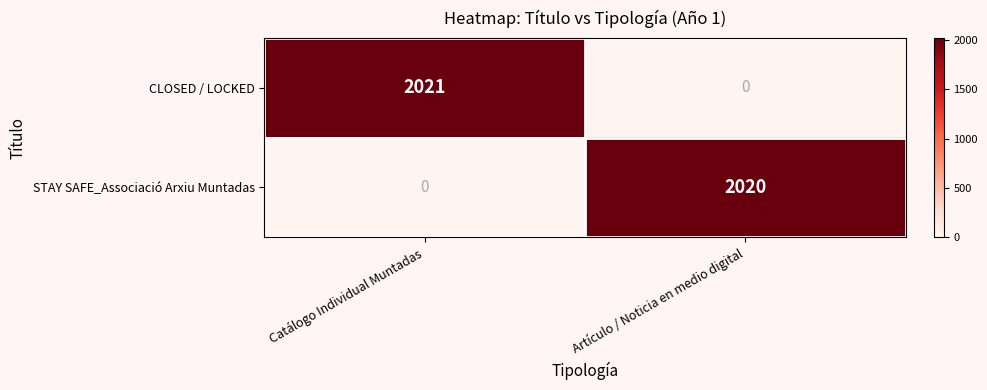

At how many categories does at least one series exceed 211?

2